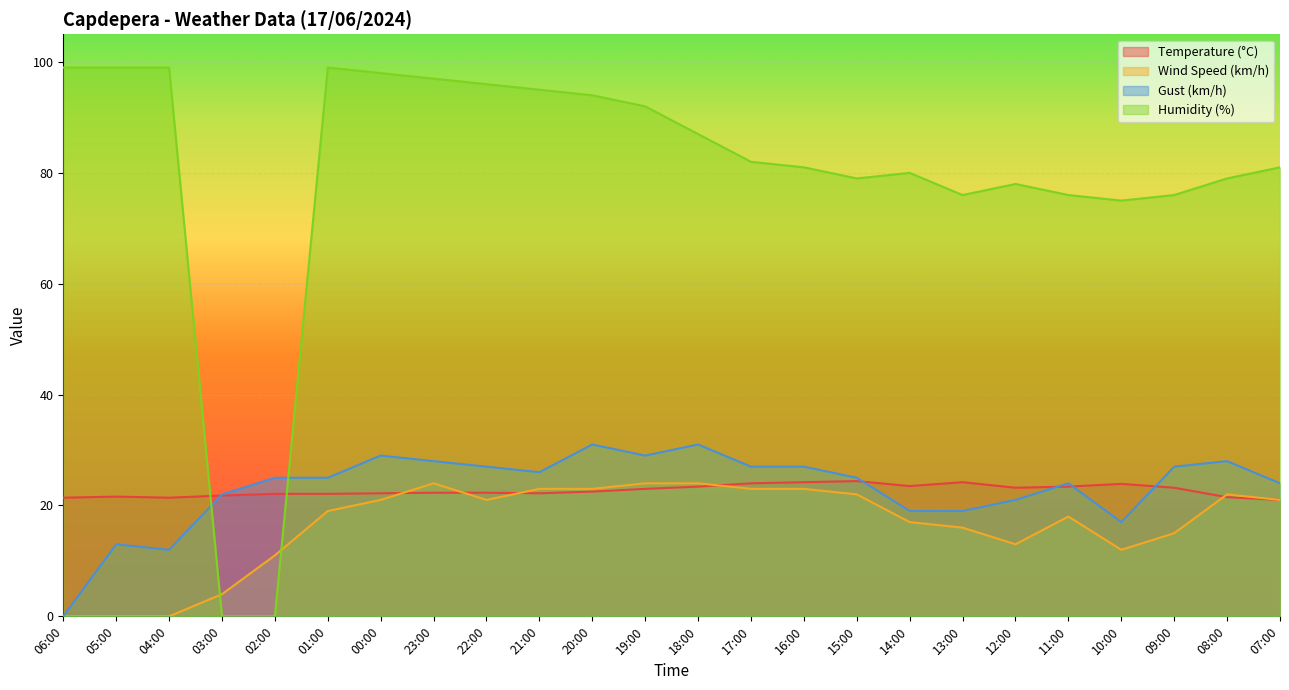

List the labels in order of Temperature (°C) value, largest first.

15:00, 16:00, 13:00, 17:00, 10:00, 14:00, 18:00, 11:00, 12:00, 09:00, 19:00, 20:00, 23:00, 22:00, 00:00, 21:00, 02:00, 01:00, 03:00, 05:00, 08:00, 06:00, 04:00, 07:00